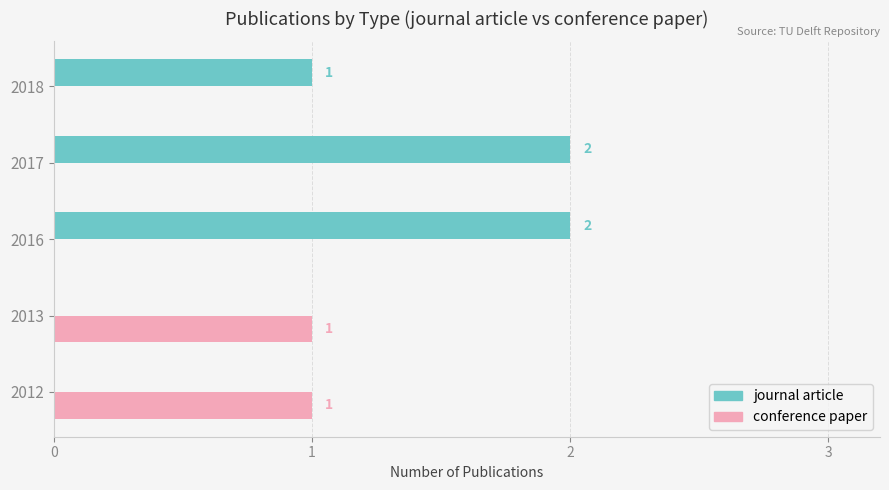

Which series has the largest range (max minus min)?

journal article